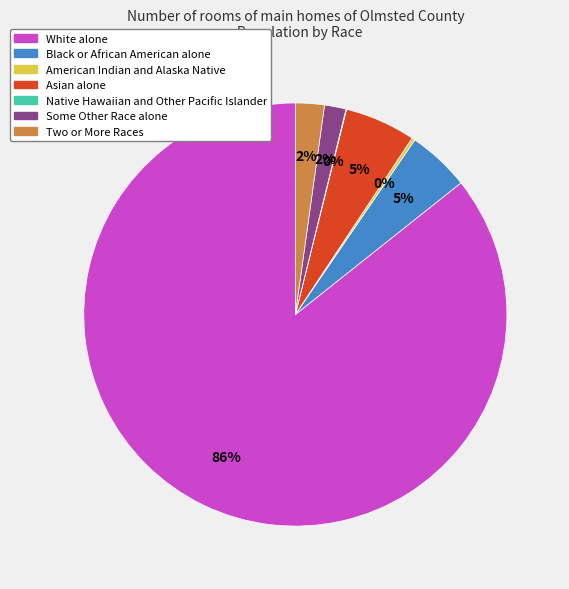

Is the sum of Black or African American alone and Some Other Race alone greater than half?

No